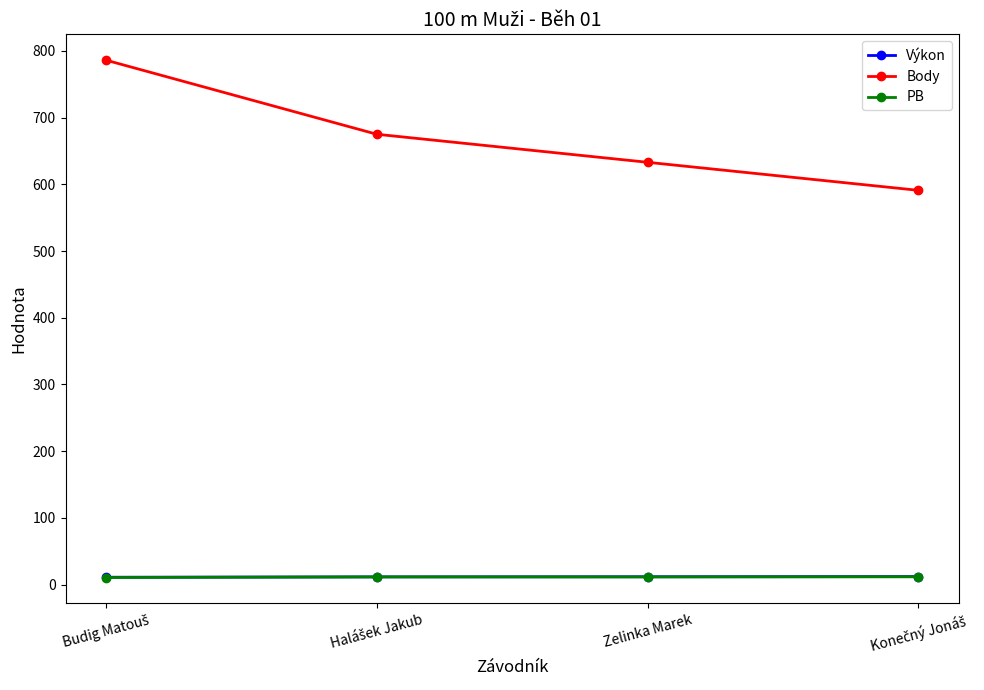

Which series has the largest range (max minus min)?

Body